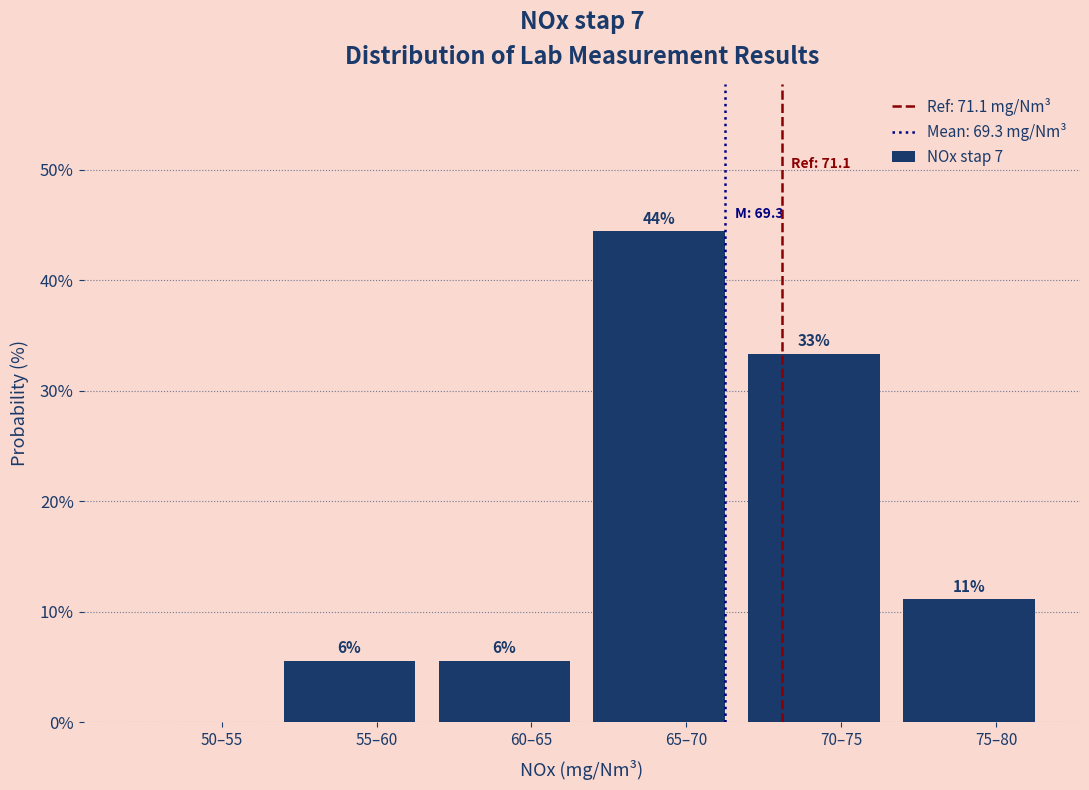

Are the bars horizontal?

No